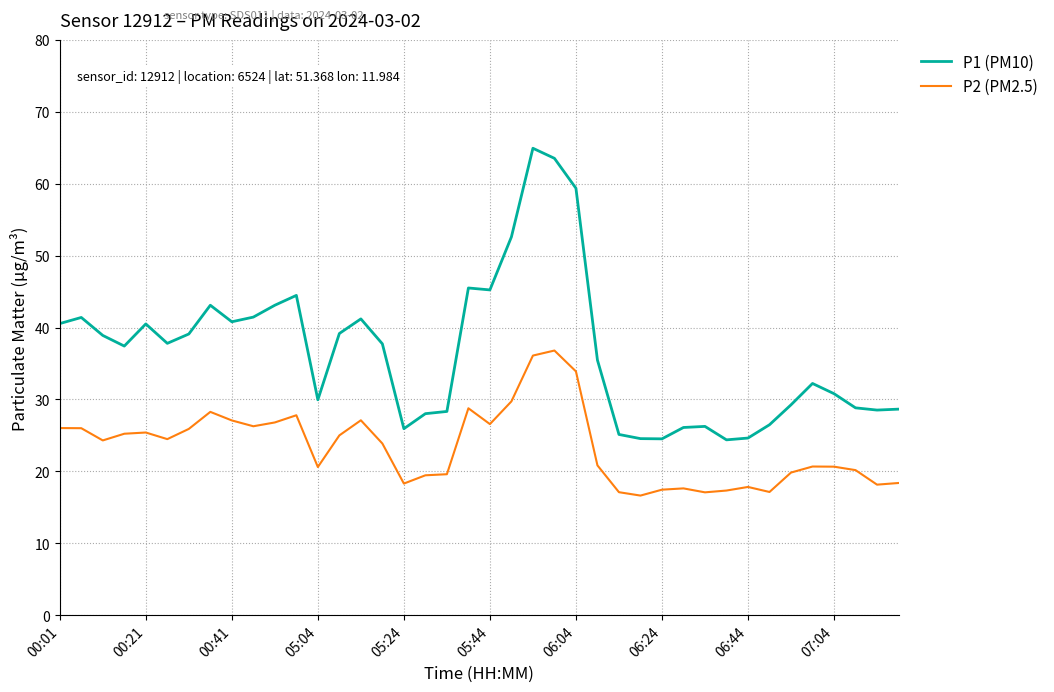

Which series has the largest total across all categories?

P1 (PM10)